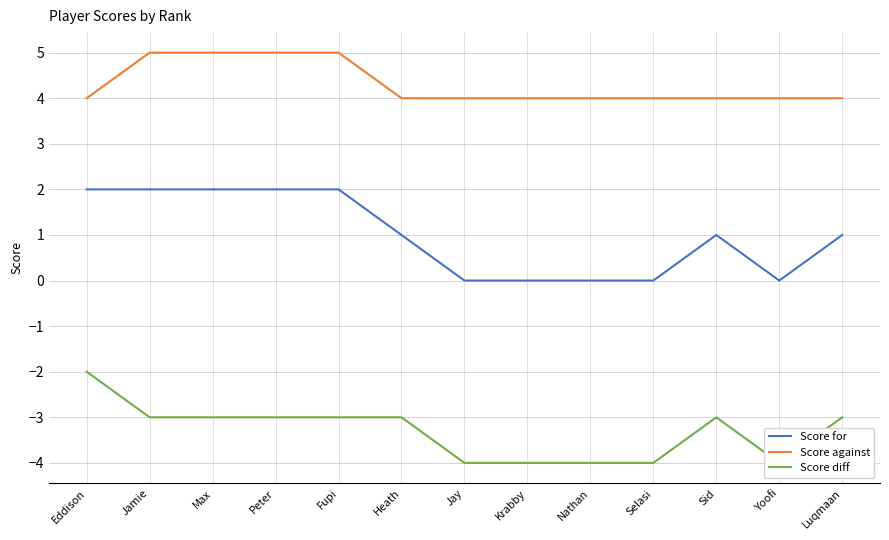

What is the label of the 9th point from the left?

Nathan